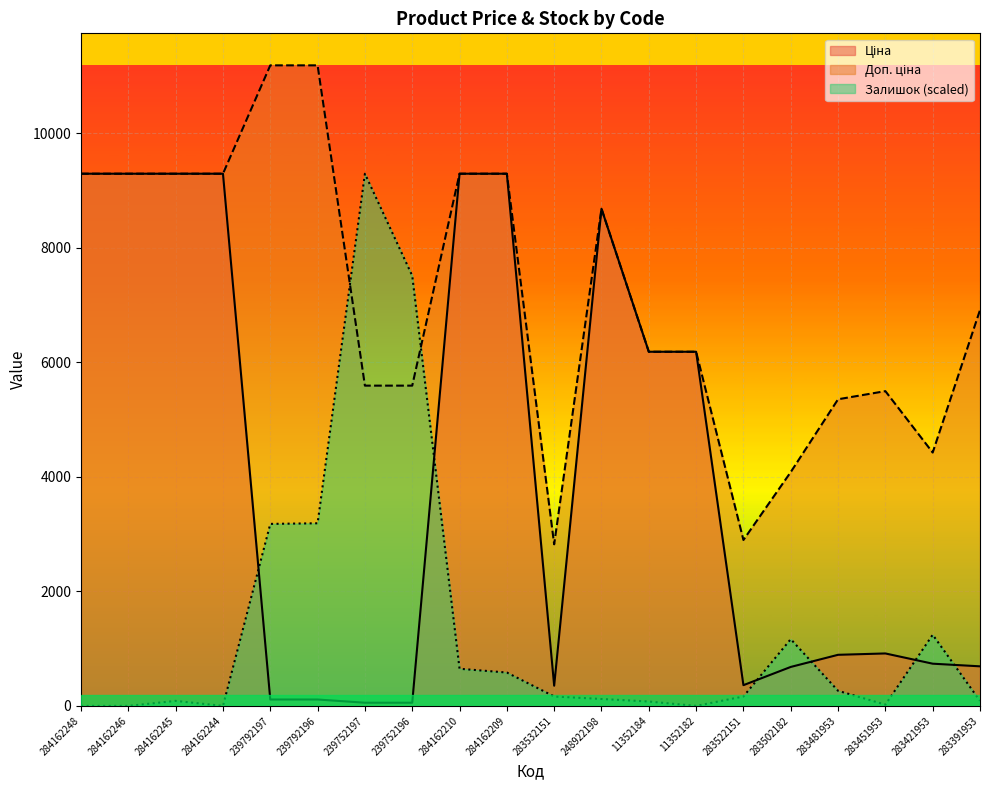

What is the label of the 12th point from the left?

248922198